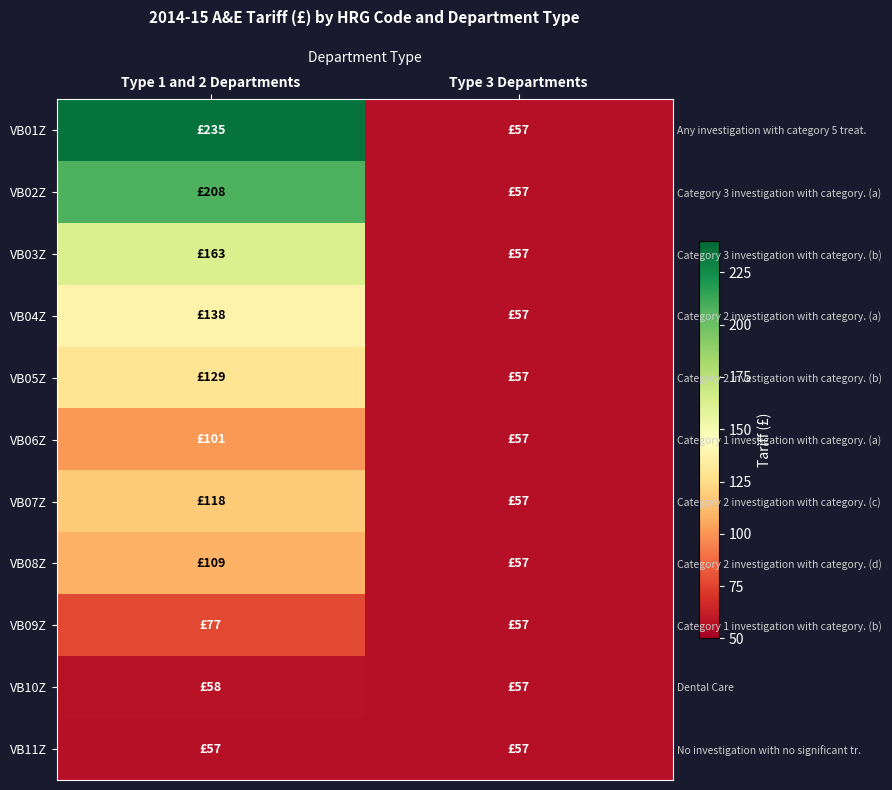

How many VB09Z values are between 57 and 77?

2